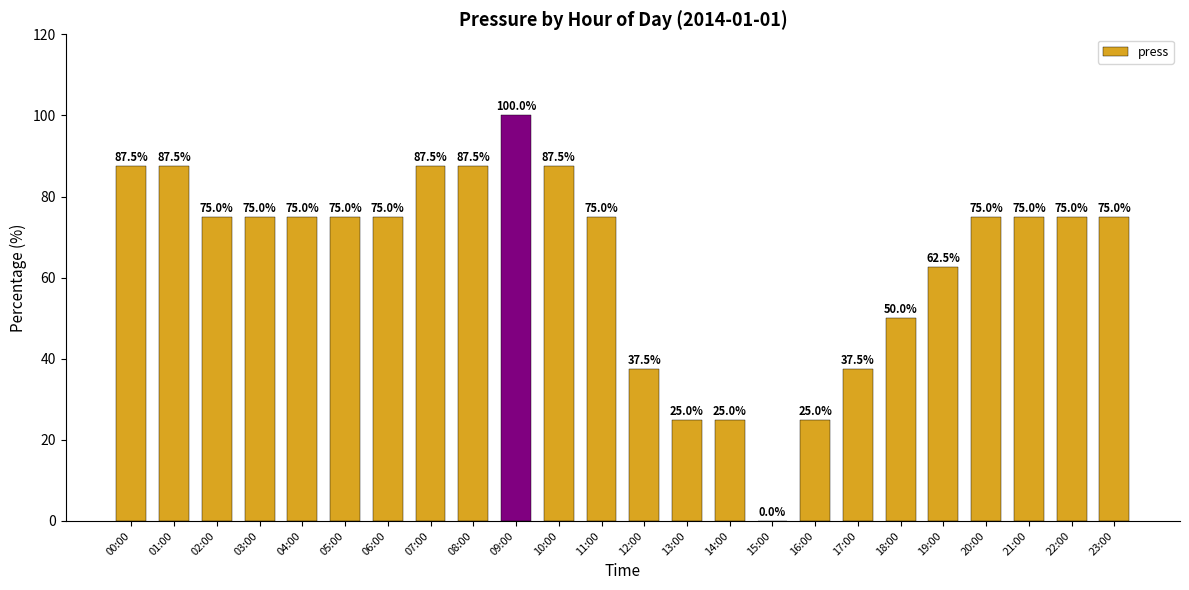

Where is the data nearest to the value 50?

18:00